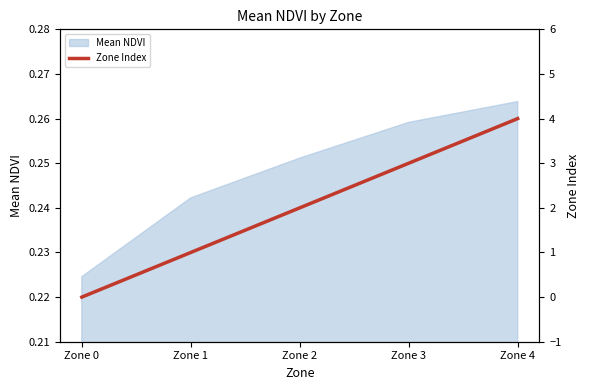

Reading left to right, transcribe all the data shown in this chart.

Zone 0=0	Zone 1=1	Zone 2=2	Zone 3=3	Zone 4=4